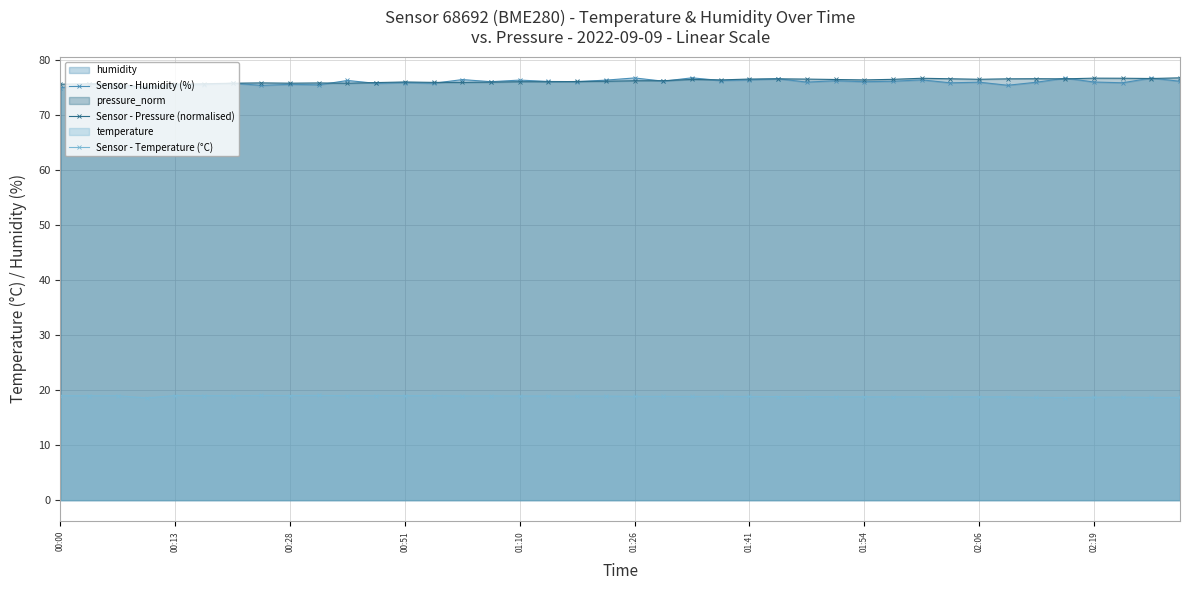

How many lines are shown in the chart?

3